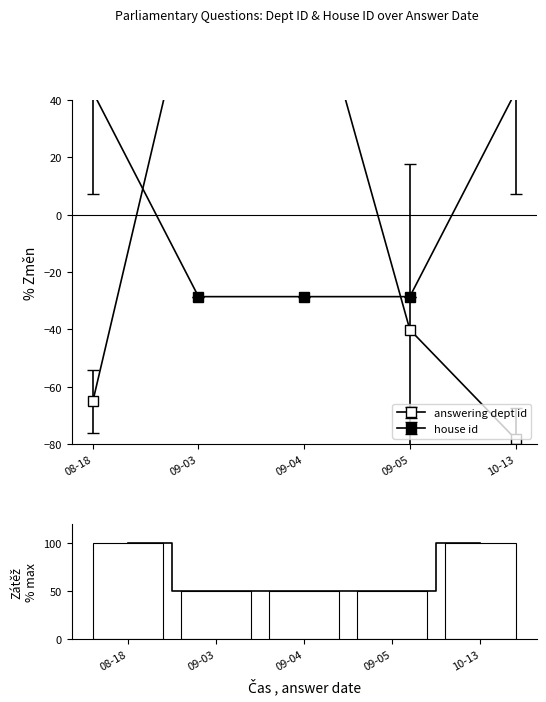

List the labels in order of value, largest first.

08-18, 10-13, 09-03, 09-04, 09-05